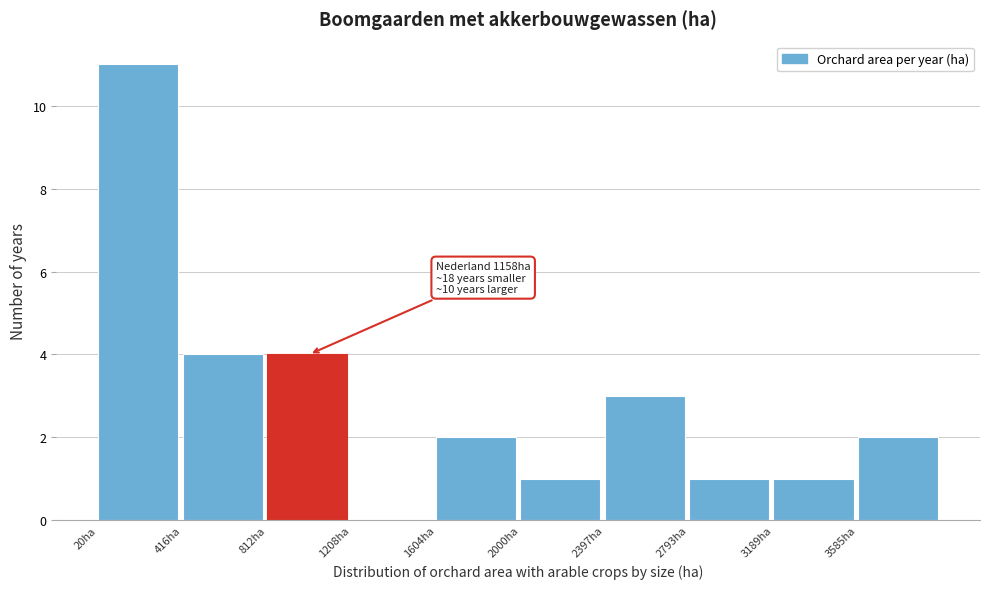

Over which range of the x-axis is the bar tallest?

0 to 400